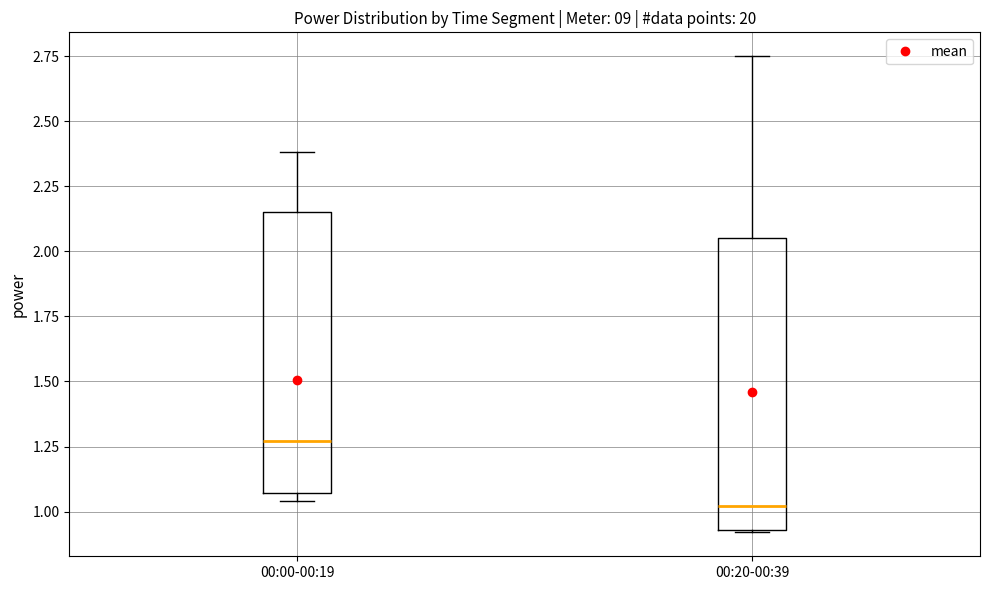

Which box's median line is the highest?

00:00-00:19